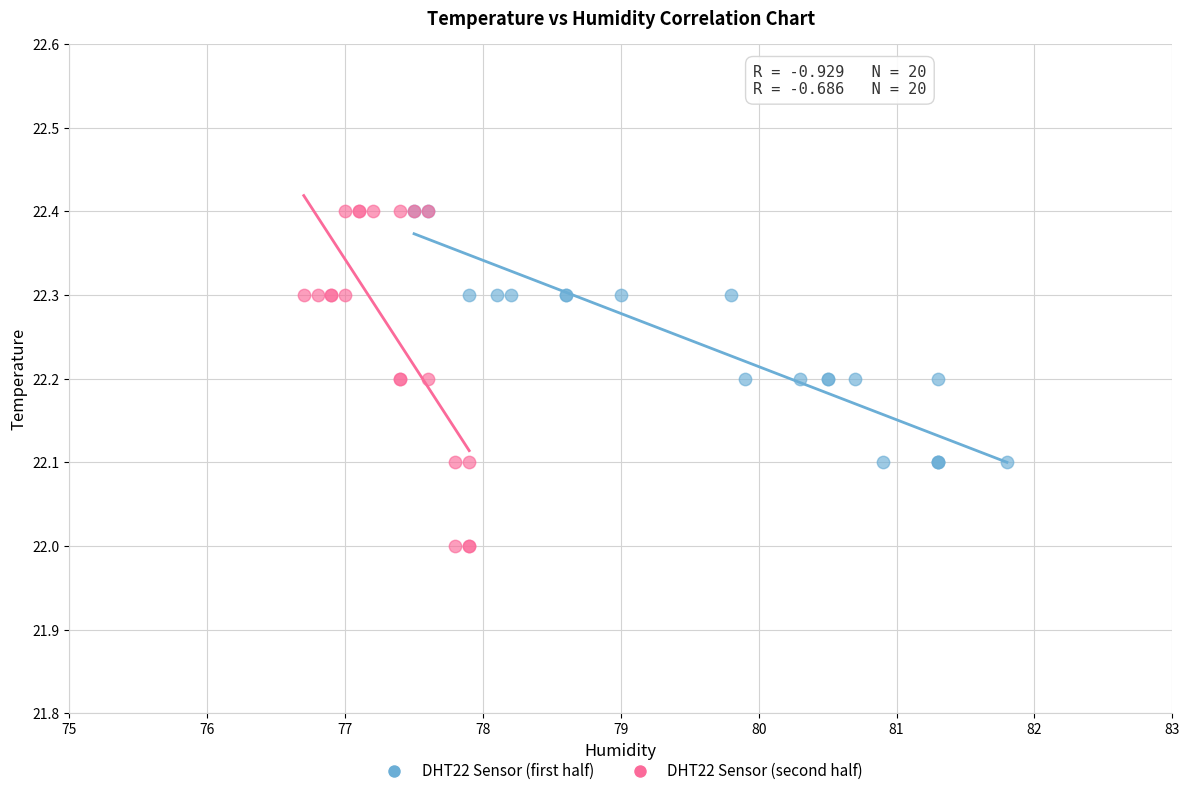

Which series has the largest Y range (max minus min)?

DHT22 Sensor (second half)